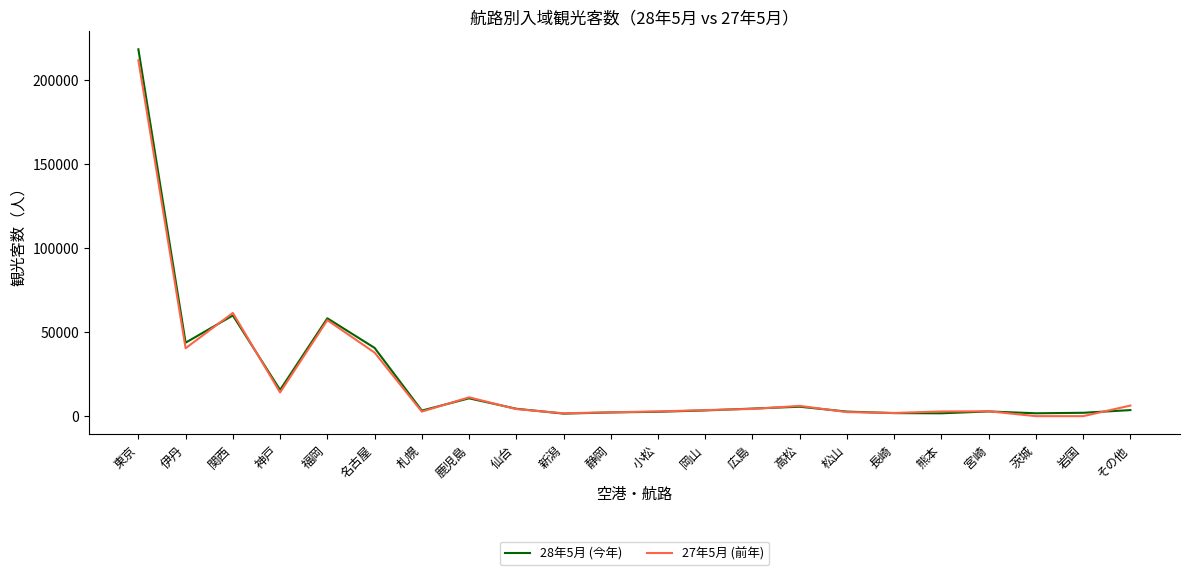

True or false: 28年5月 (今年) has more than 2 points higher than both neighbors.

True